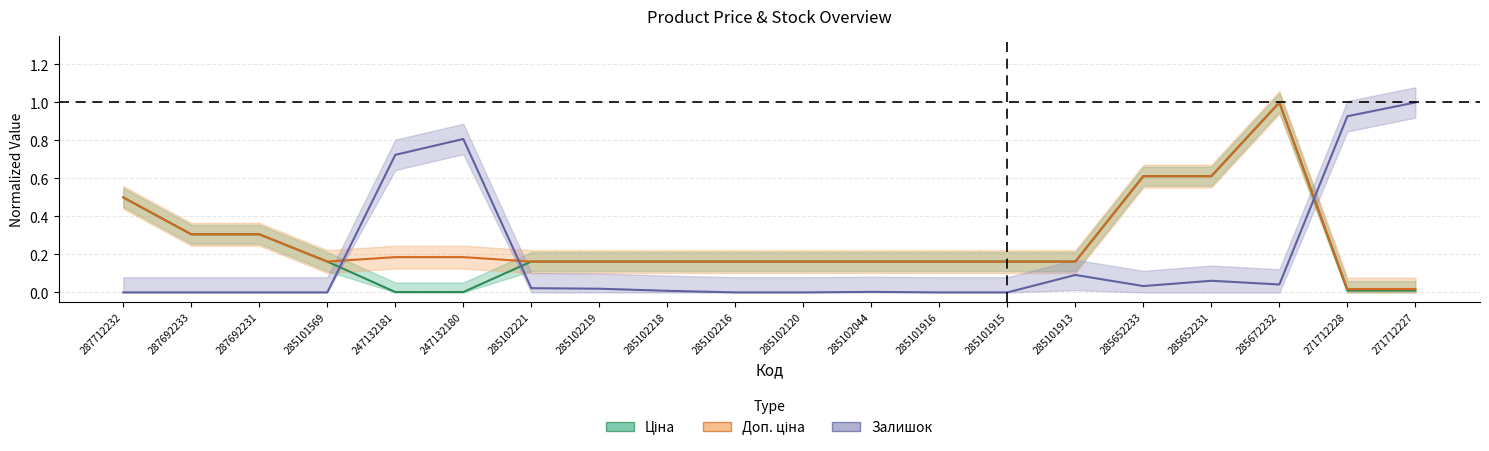

Which series changed the most between 287712232 and 285672232?

Ціна